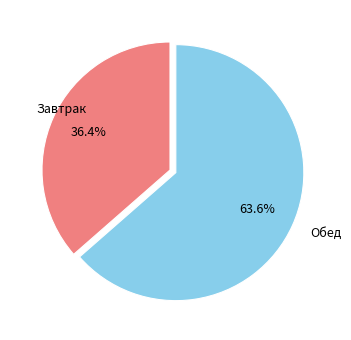

To the nearest percent, what is the combined percentage of Завтрак and Обед?

100%